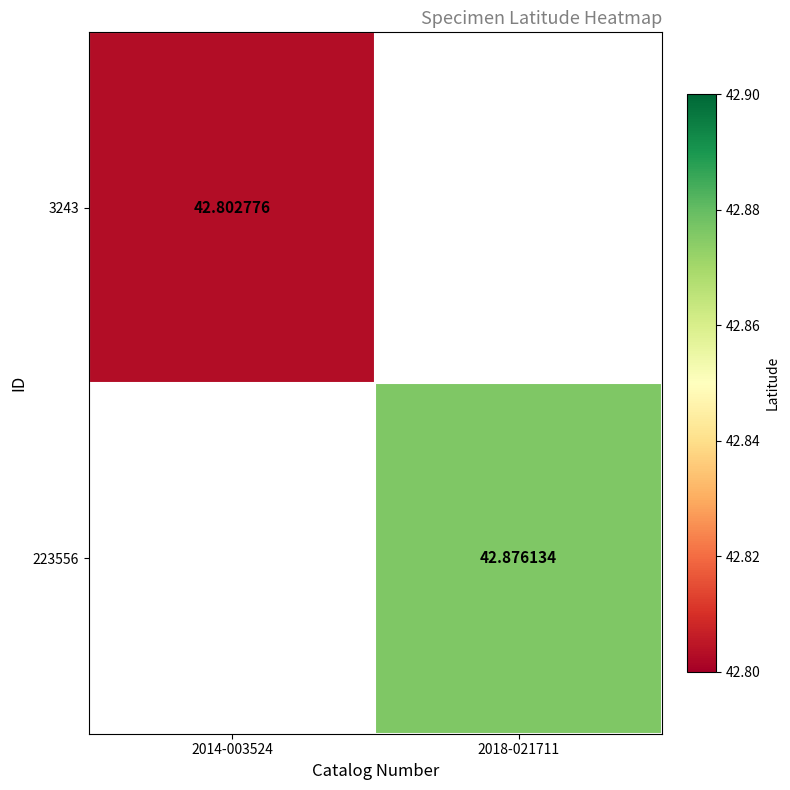

At how many categories does at least one series exceed 42?

2